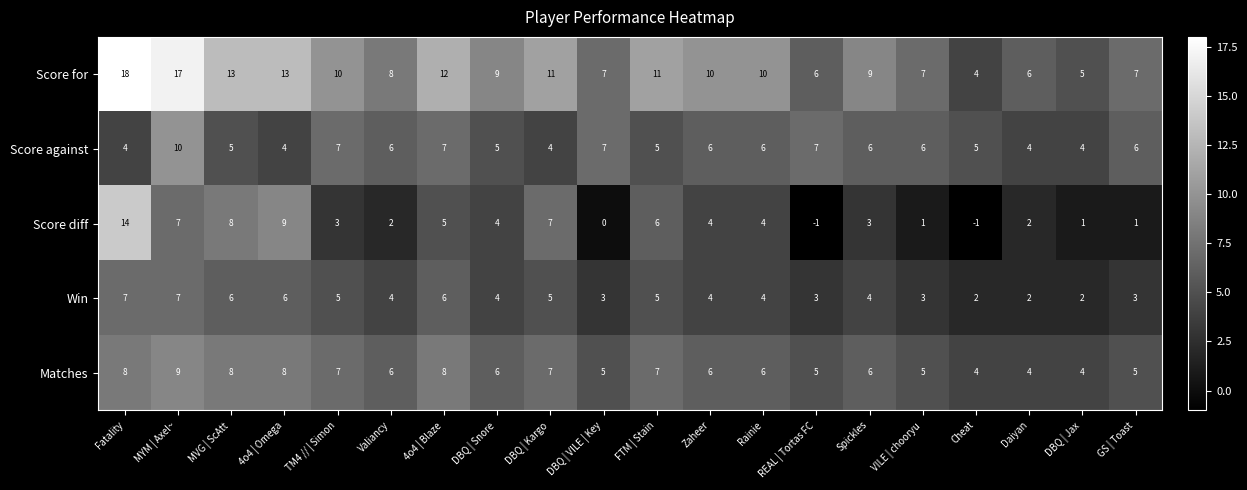

What is the sum of all Matches values?

124